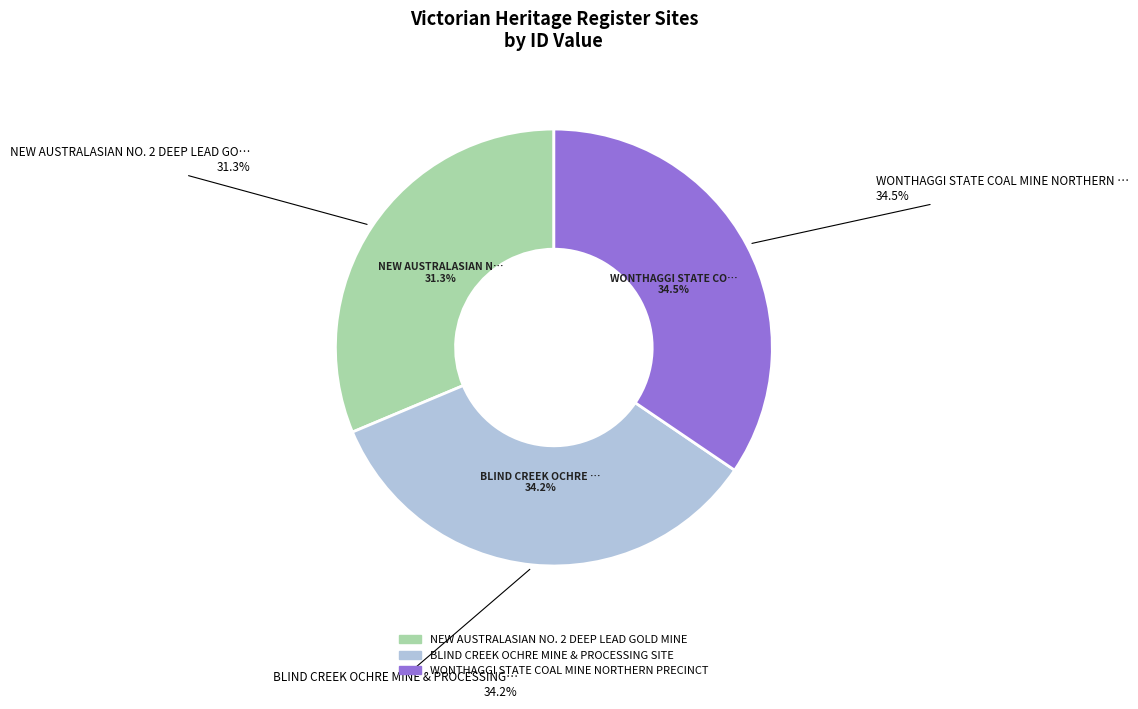

Which category has the biggest portion of the pie?

WONTHAGGI STATE COAL MINE NORTHERN PRECINCT